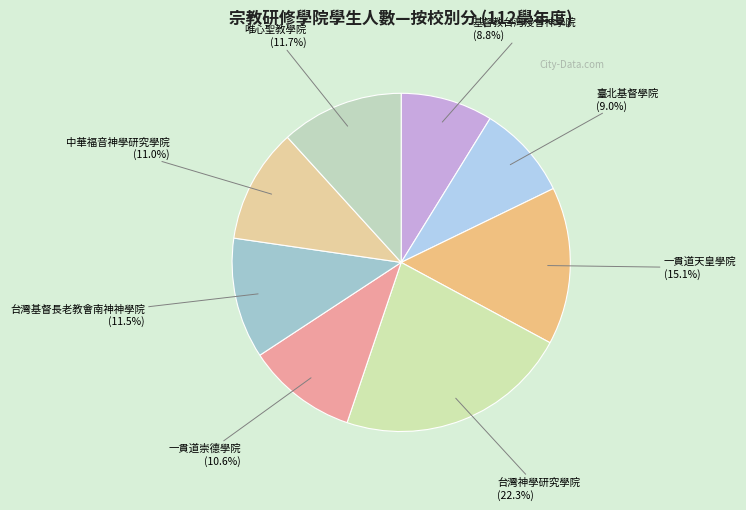

To the nearest percent, what portion does 中華福音神學研究學院 represent?

11%